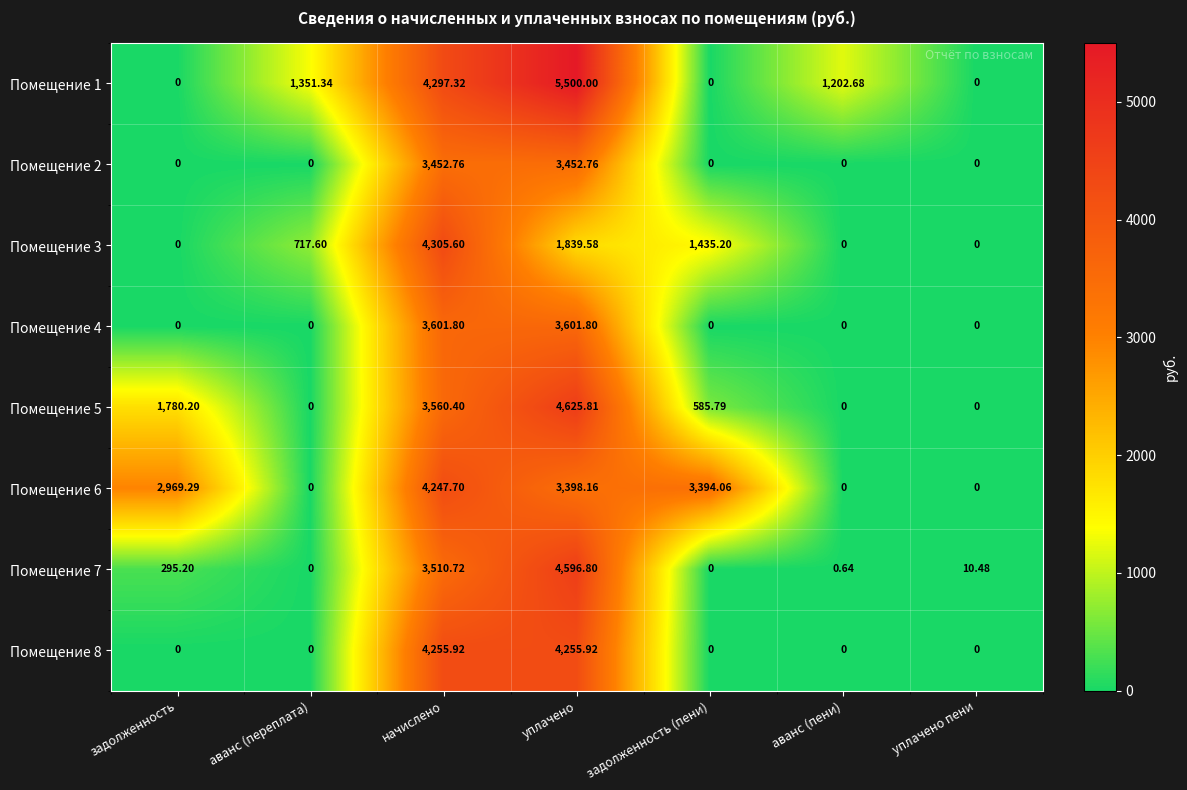

Is the value of Помещение 1 at задолженность greater than the value of Помещение 5 at начислено?

No